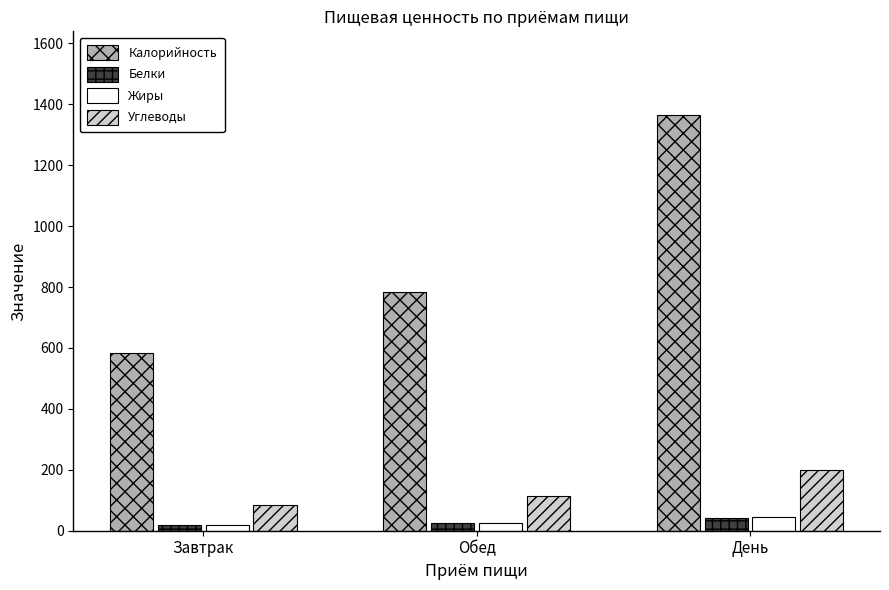

What position from the right is Завтрак?

3